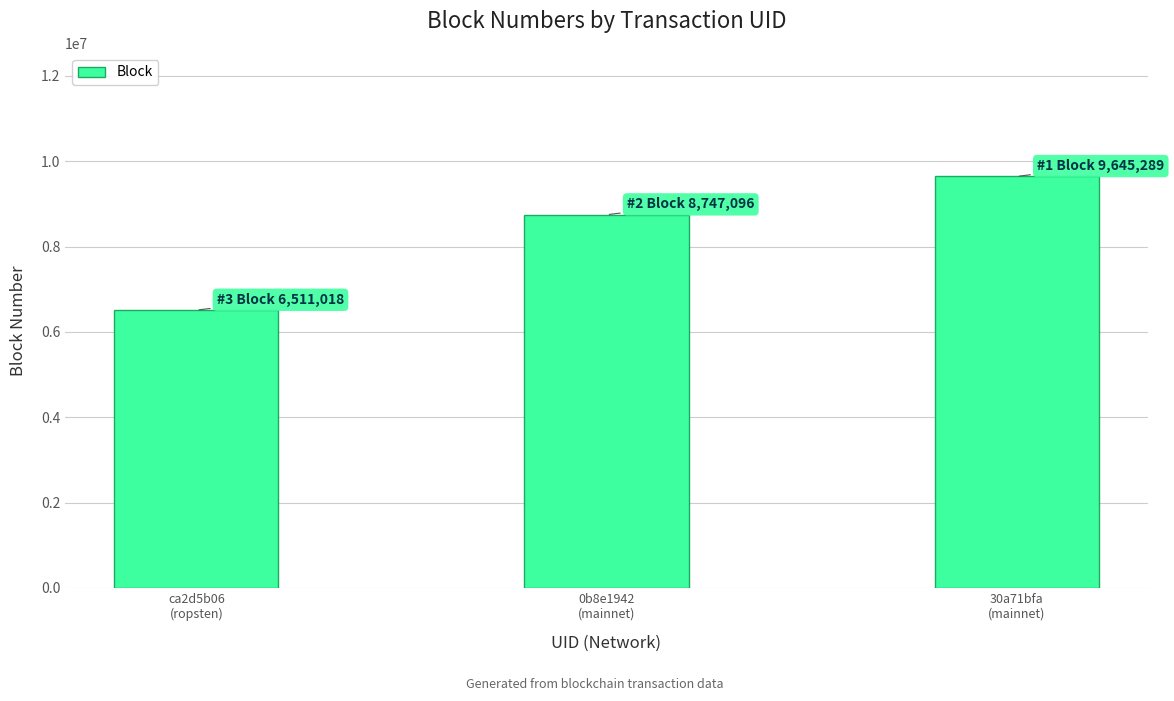

Count the number of data series in this chart.

1